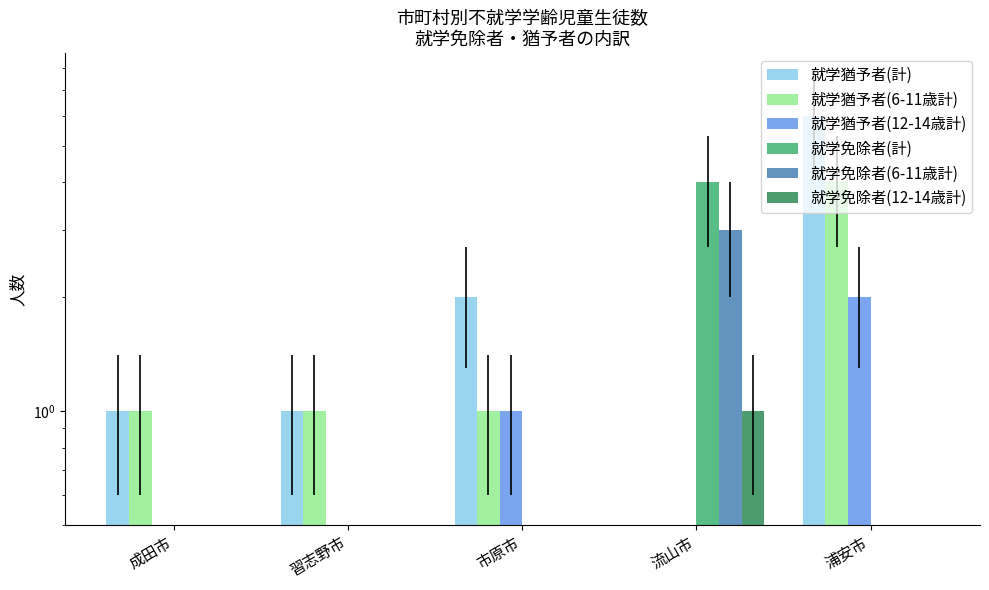

What are all the series names shown in the legend?

就学猶予者(計), 就学猶予者(6-11歳計), 就学猶予者(12-14歳計), 就学免除者(計), 就学免除者(6-11歳計), 就学免除者(12-14歳計)